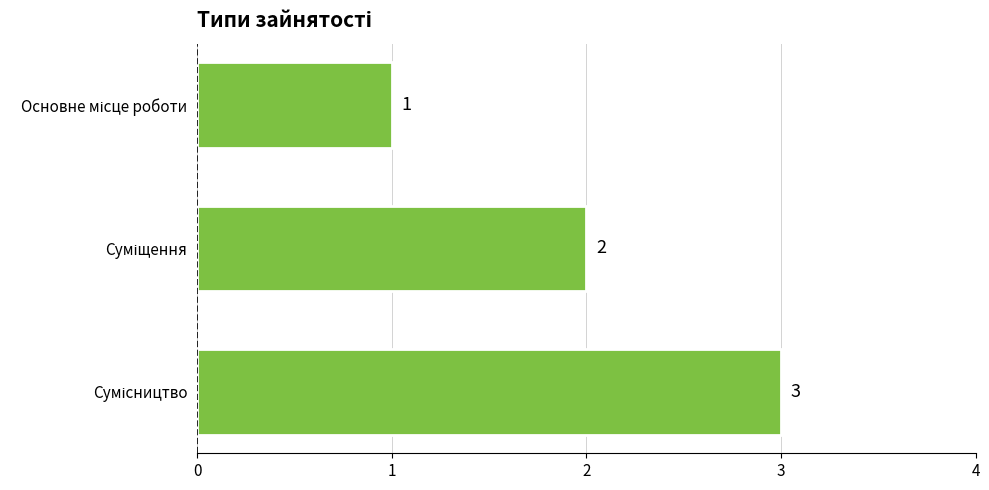

What is the maximum value shown in the chart?

3